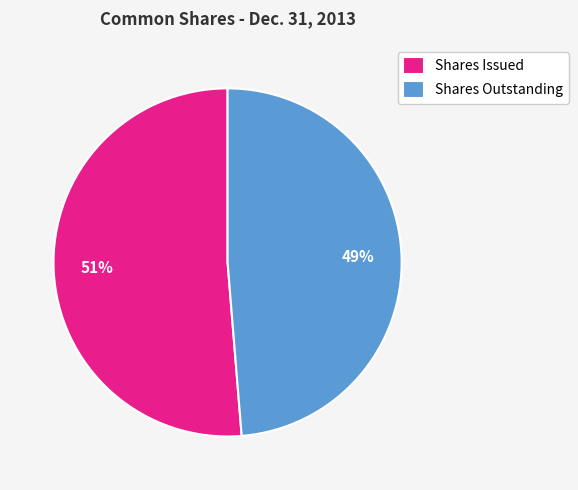

To the nearest percent, what portion does Shares Issued represent?

51%